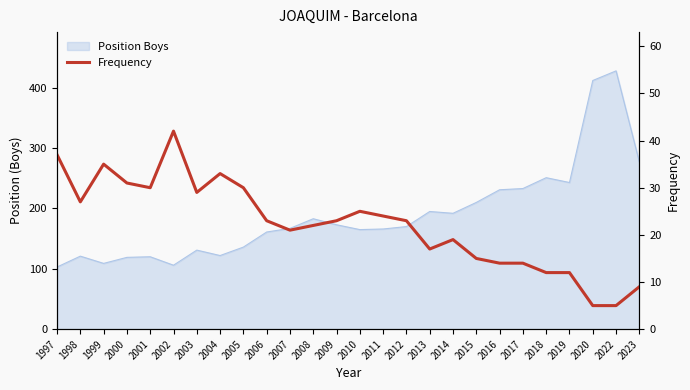

What is the value of the 11th point from the left?

21